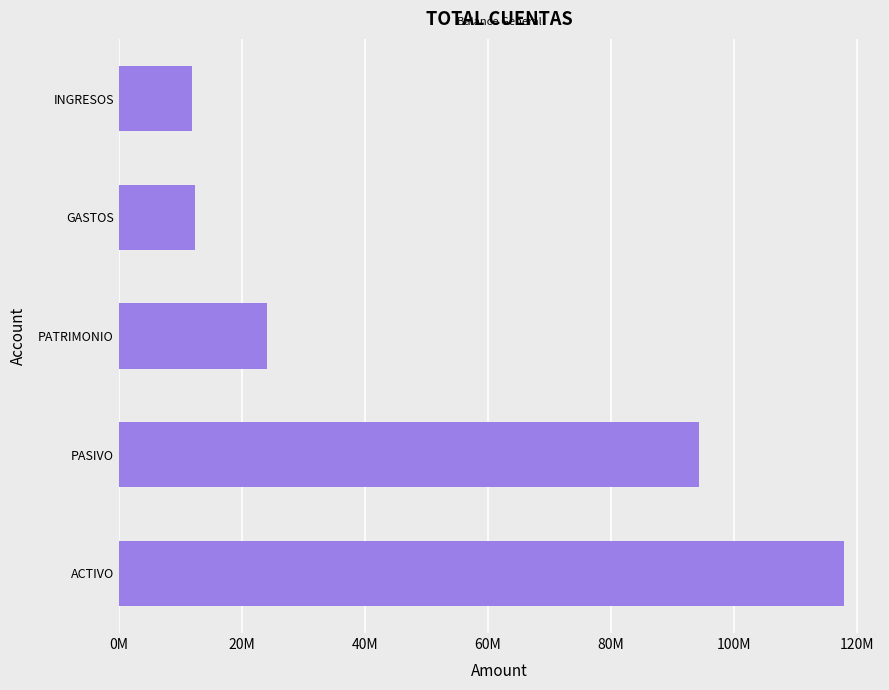

Are the bars horizontal?

Yes